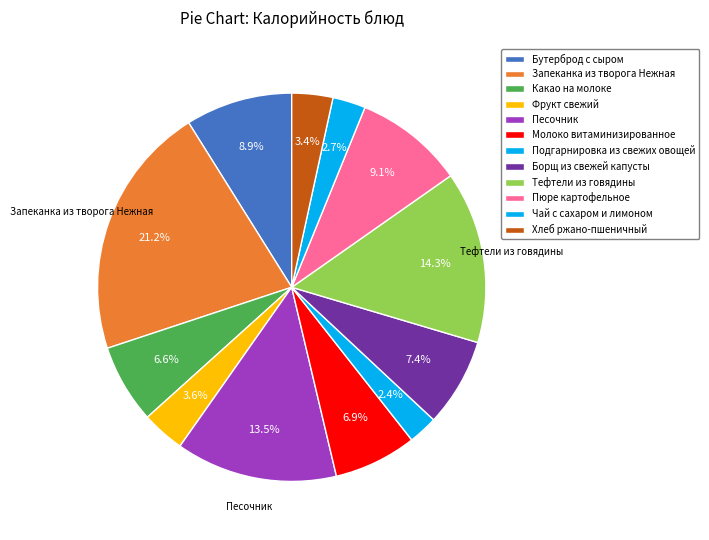

The Хлеб ржано-пшеничный slice represents 3% of the pie. True or false?

True